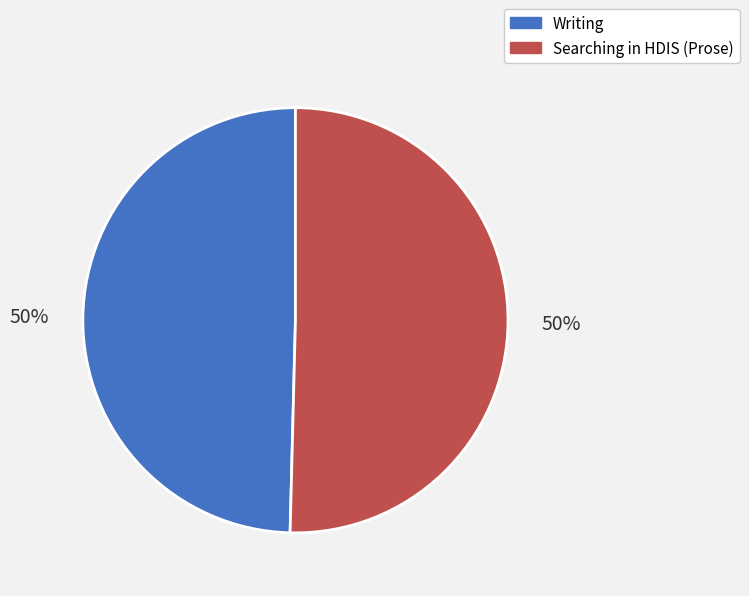

Is it true that Writing is 50% of the pie?

True